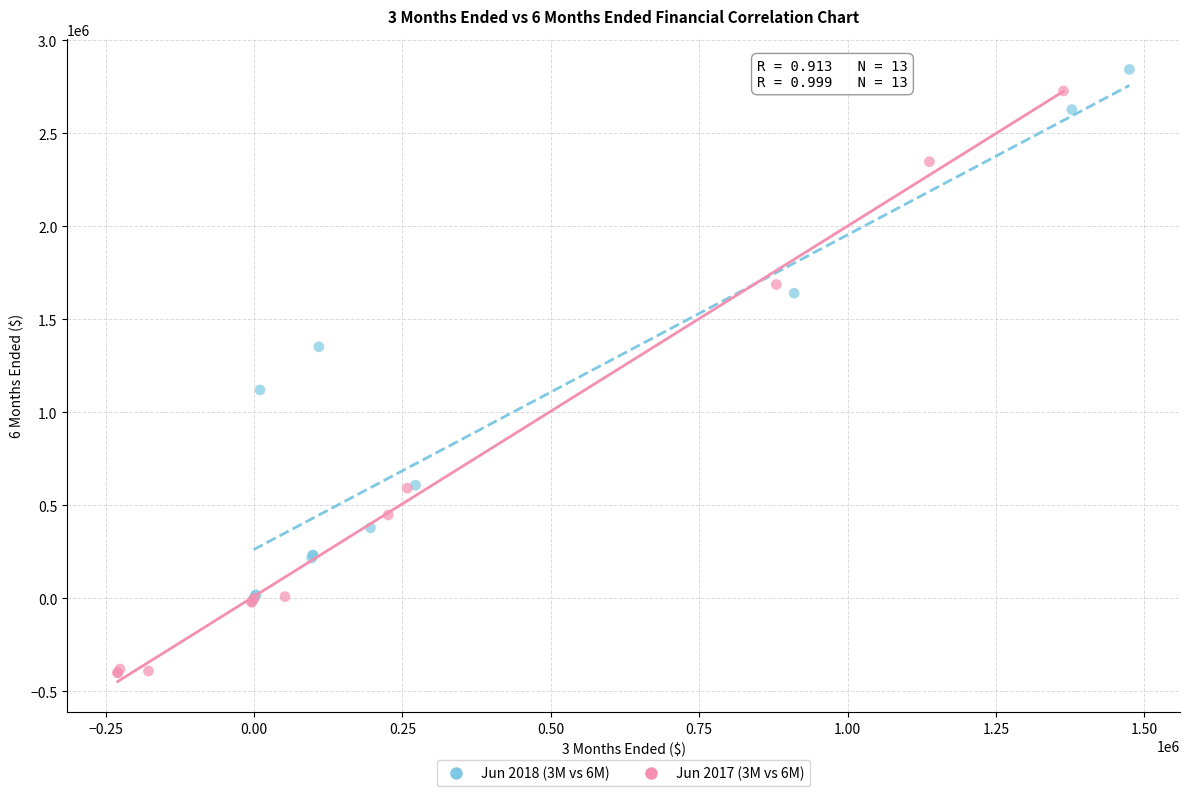

Which series reaches the minimum Y coordinate?

Jun 2017 (3M vs 6M)